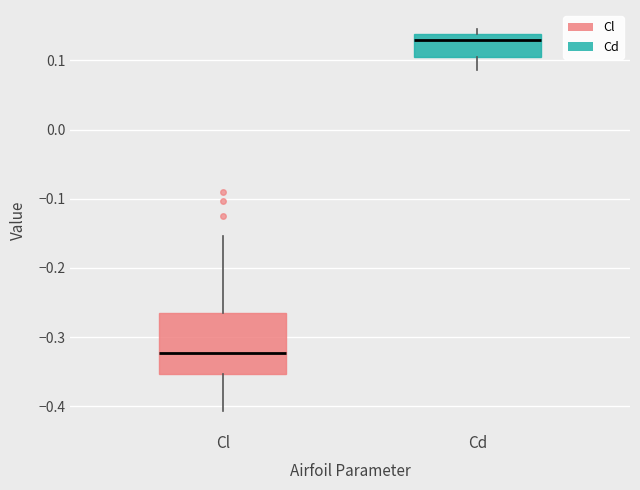

Where does the median line of the box for Cd sit on the y-axis? The values are not printed on the chart, so give them approximately, as read against the axis.

0.13